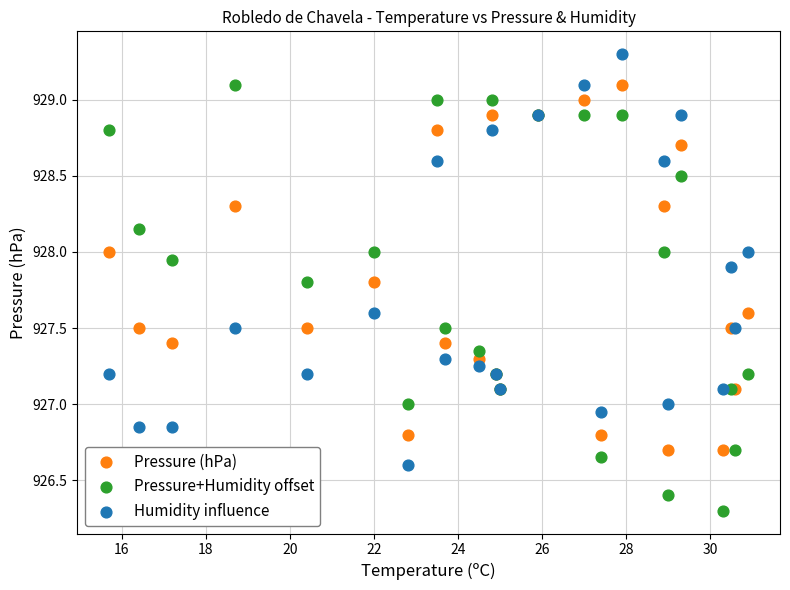

What are all the series names shown in the legend?

Pressure (hPa), Pressure+Humidity offset, Humidity influence